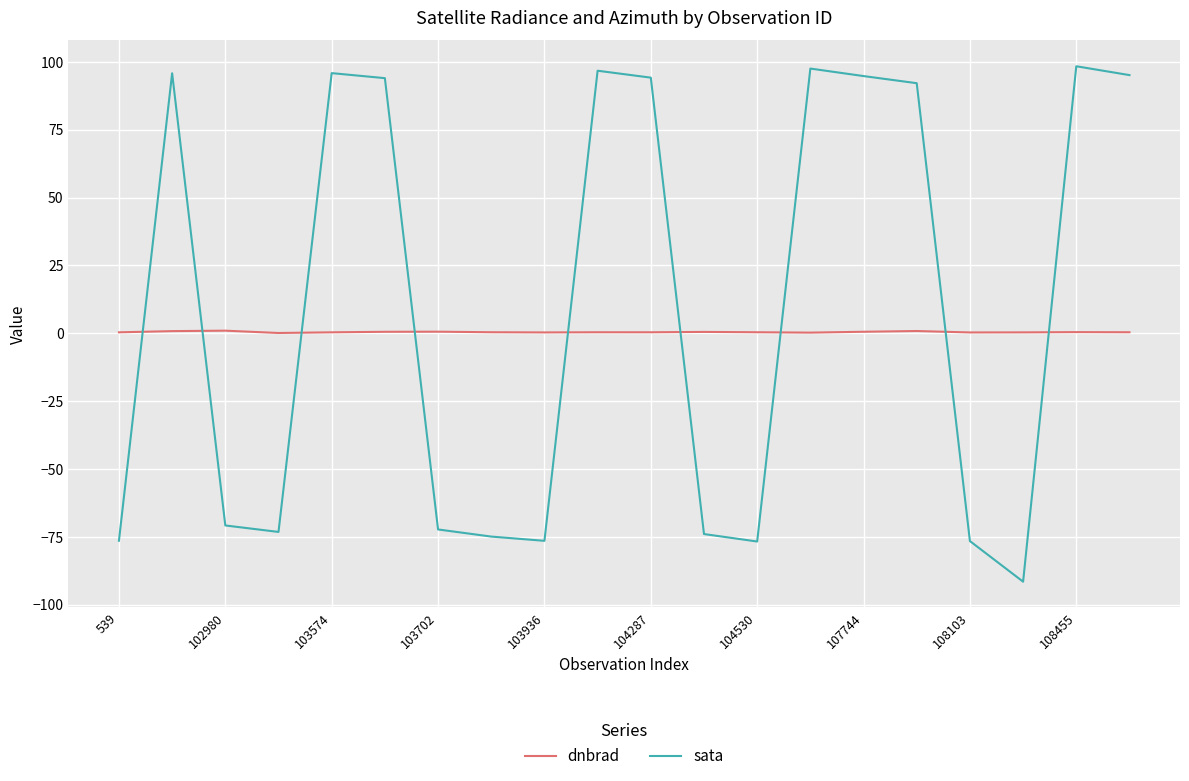

Rank the series by their maximum value, from highest to lowest.

sata, dnbrad